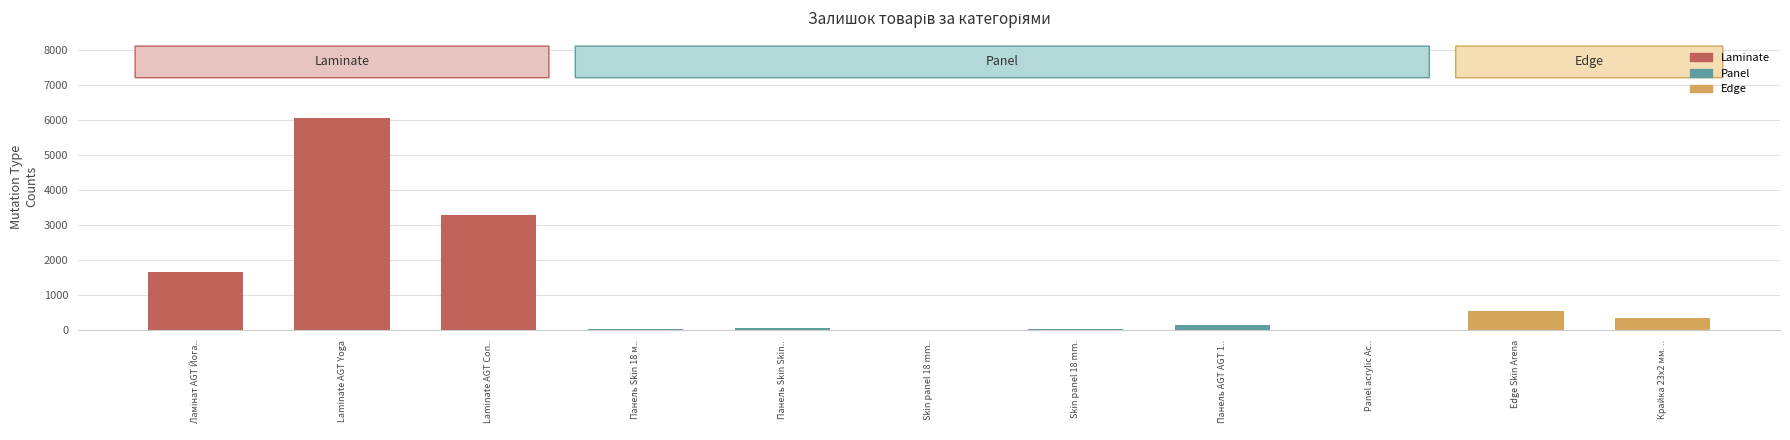

At which category does the chart reach its peak across all series?

Laminate AGT Yoga